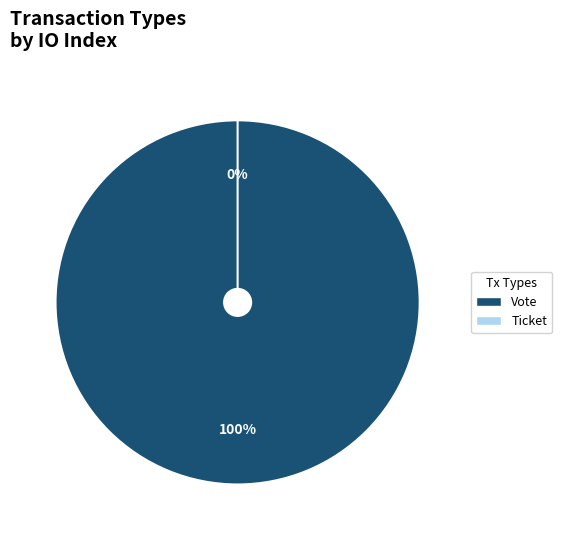

Is it true that Vote is 100% of the pie?

True